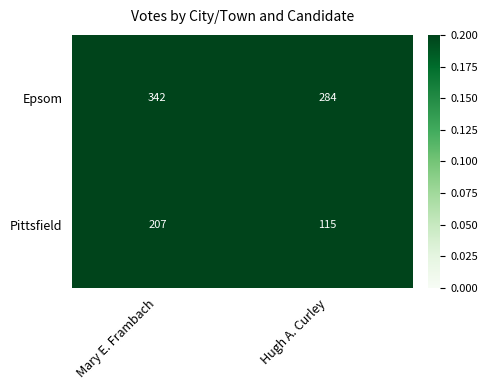

At which category does the chart reach its peak across all series?

Mary E. Frambach